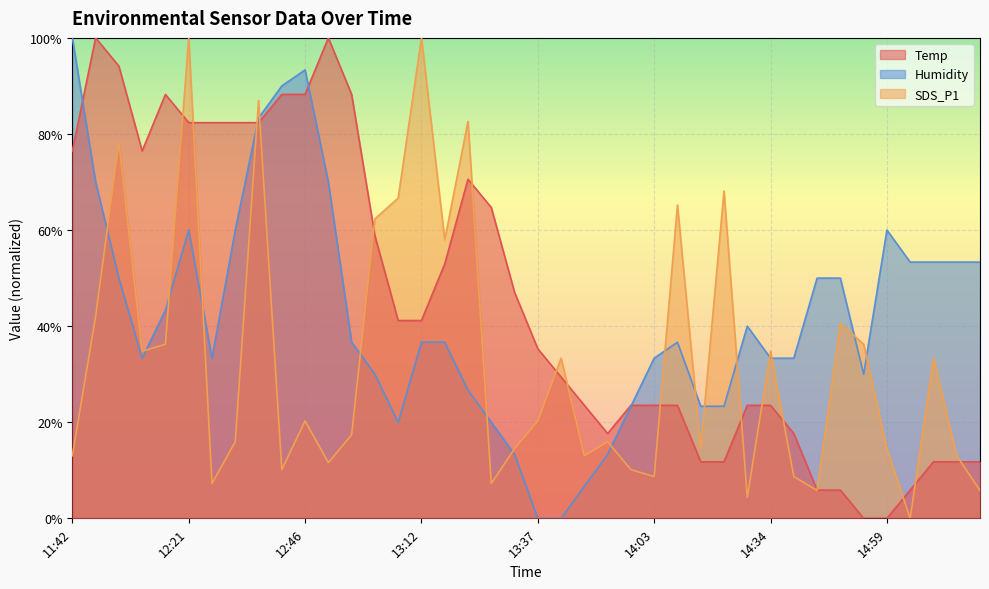

How many lines are shown in the chart?

3